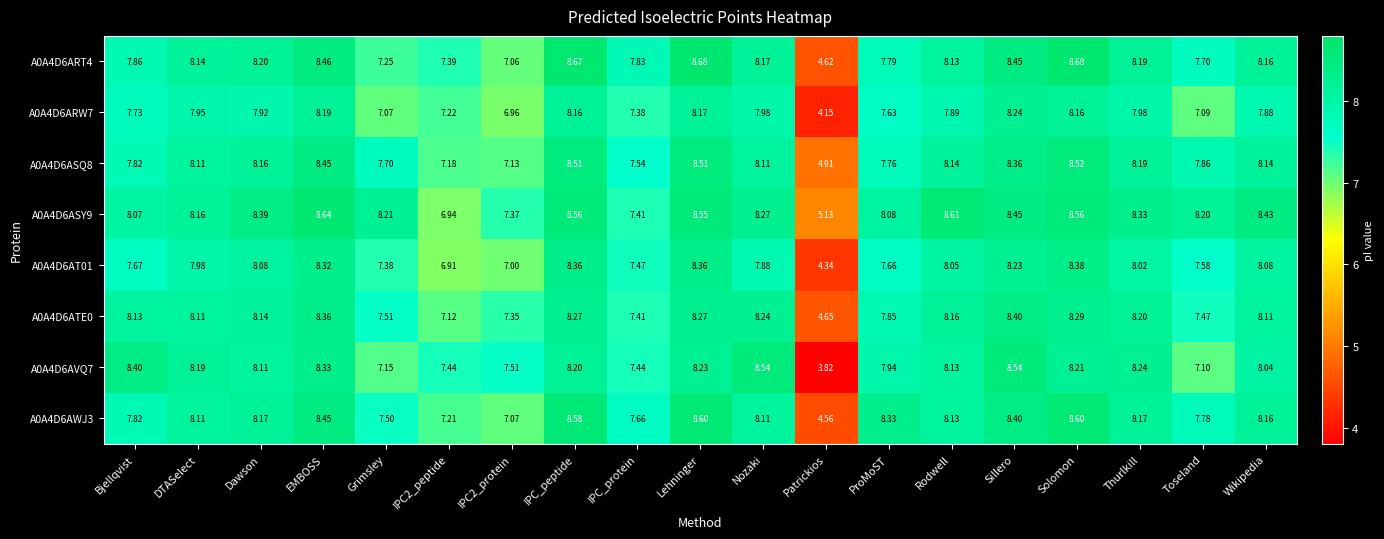

At which category is the sum across all series the highest?

Solomon